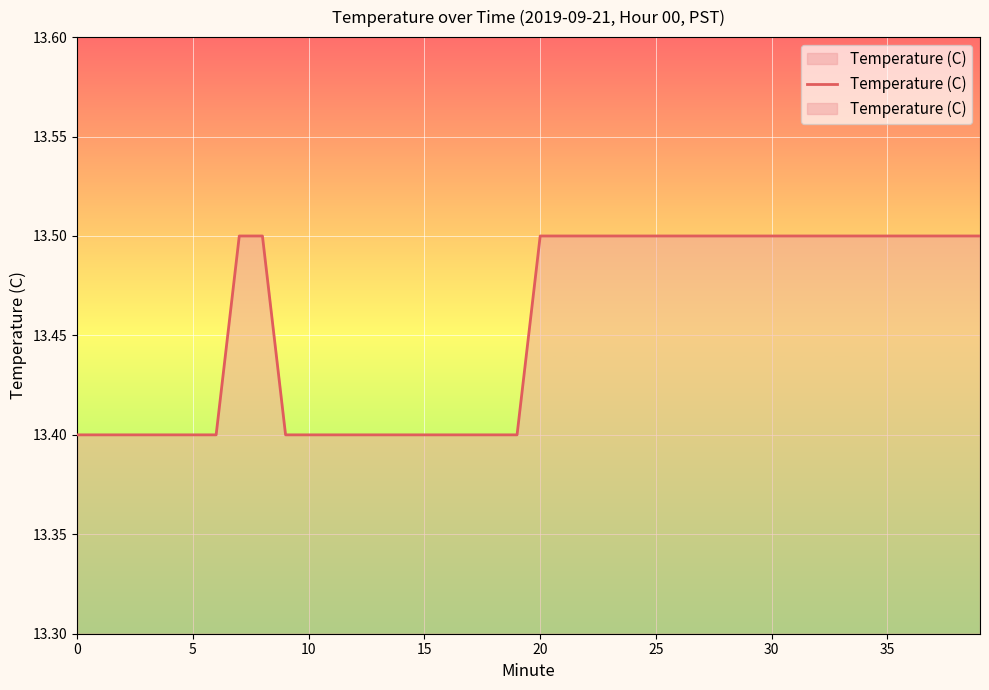

True or false: the data shows 4.1 at 18.

False